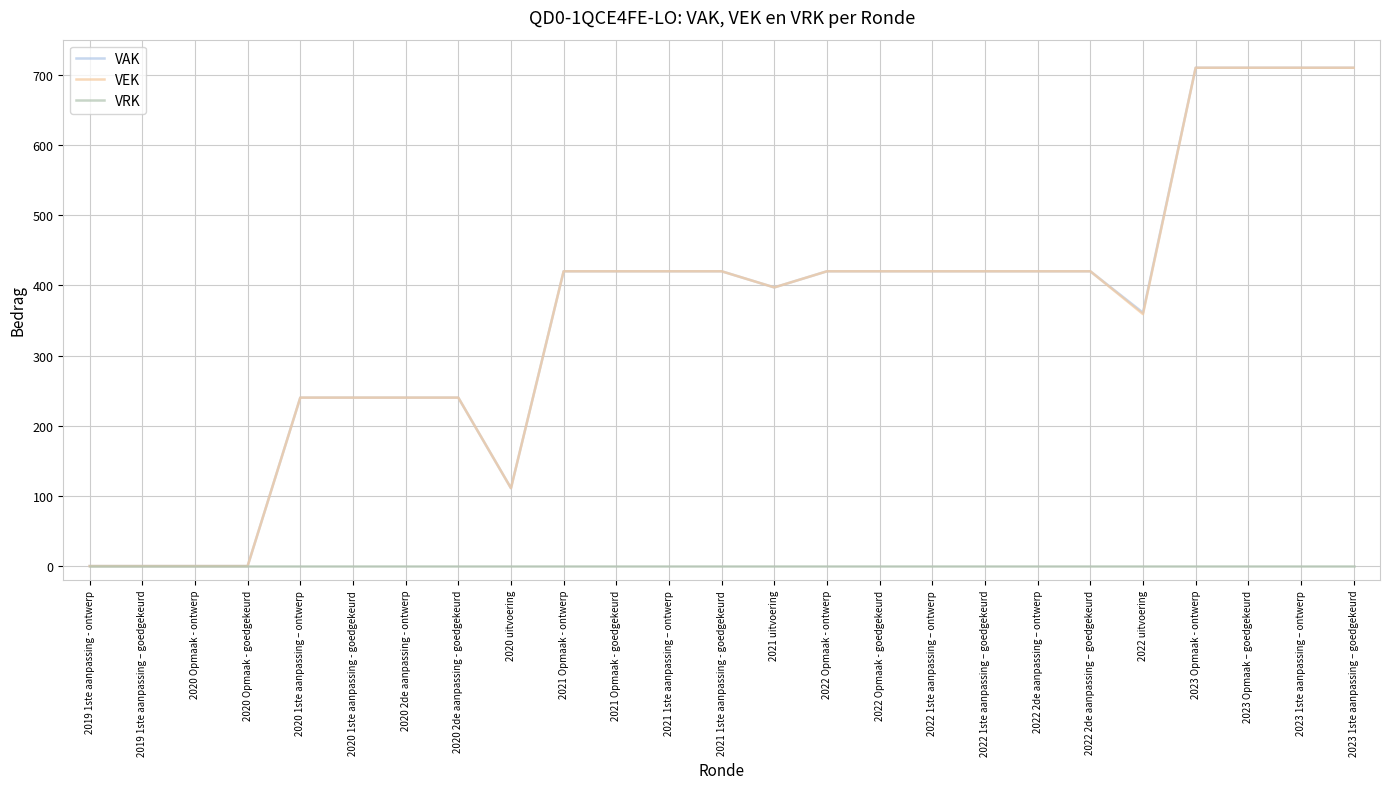

What is the maximum value shown in the chart?

710